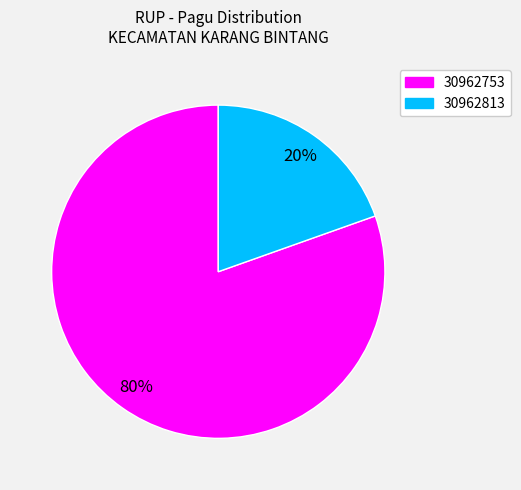

Rank the categories by value from highest to lowest.

30962753, 30962813